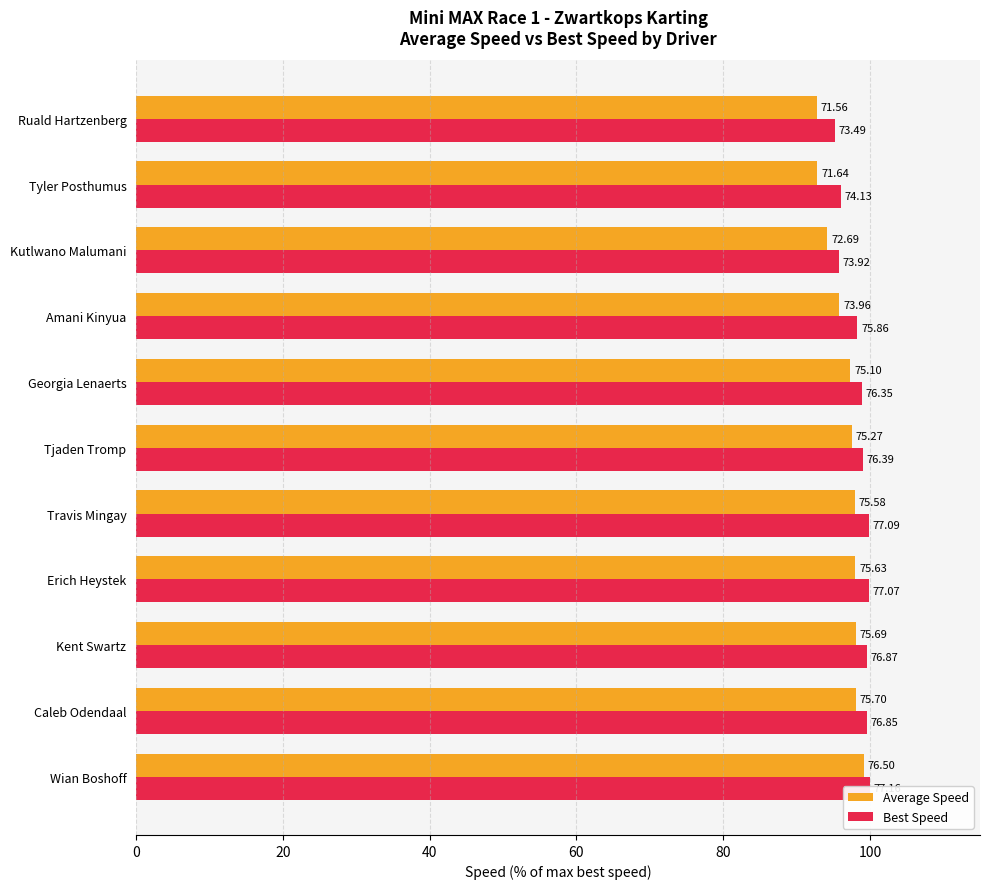

What is the sum of all Best Speed values?

1082.3